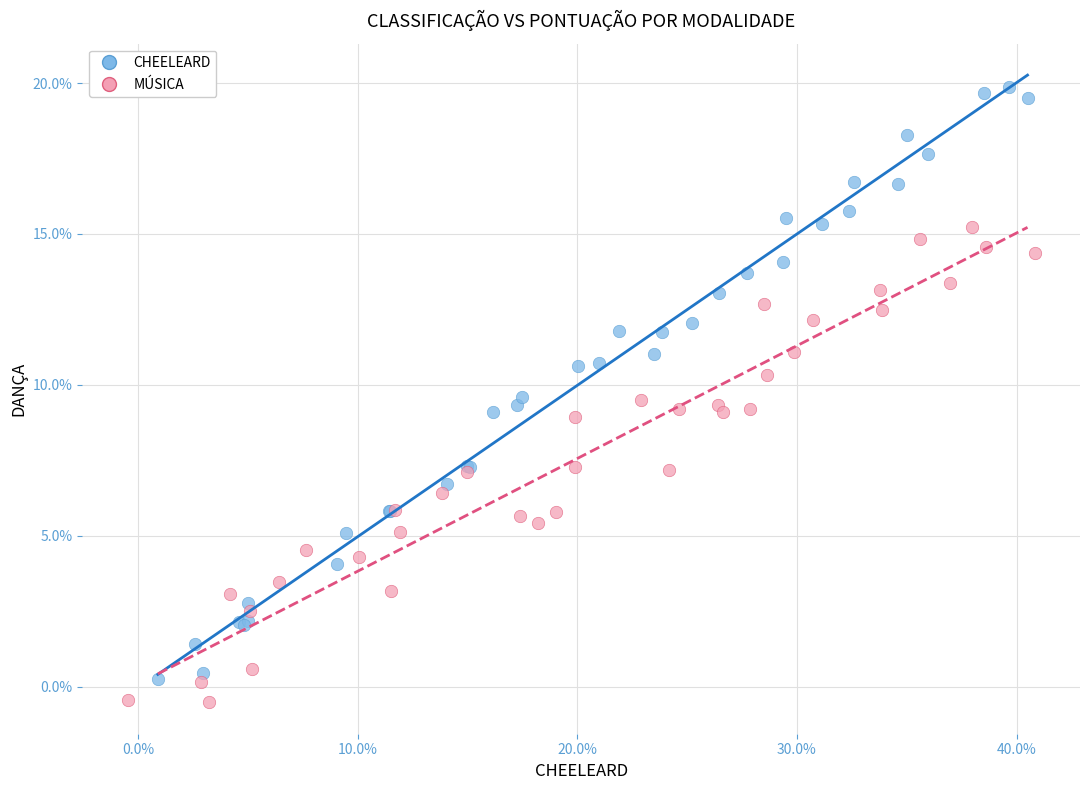

What are all the series names shown in the legend?

CHEELEARD, MÚSICA